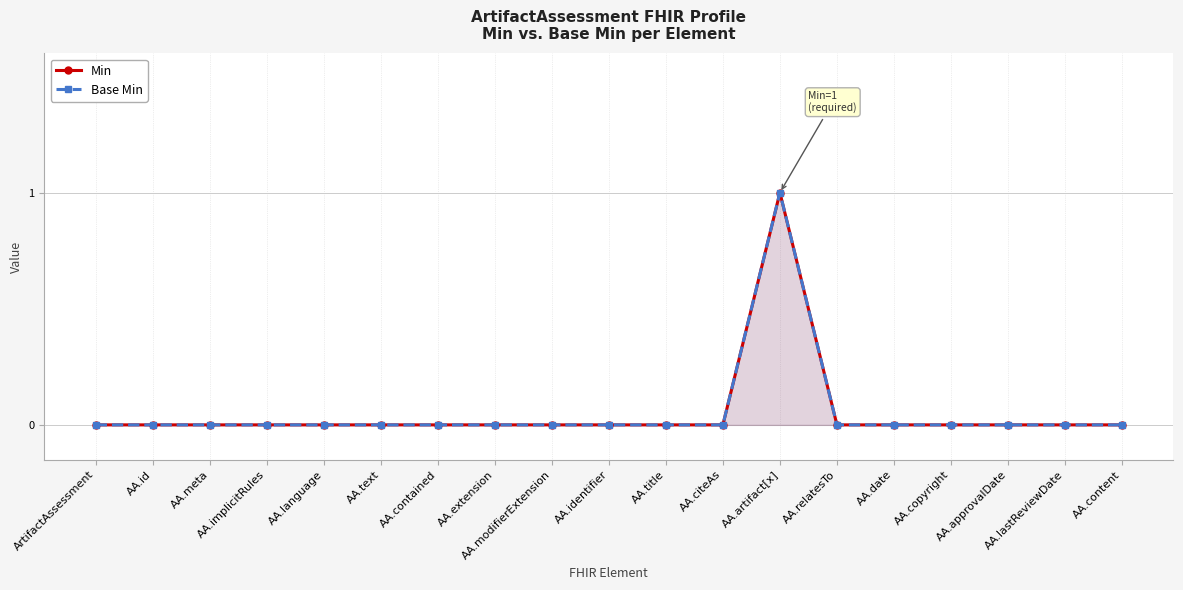

Count the Base Min values in the range 0 to 1.

19